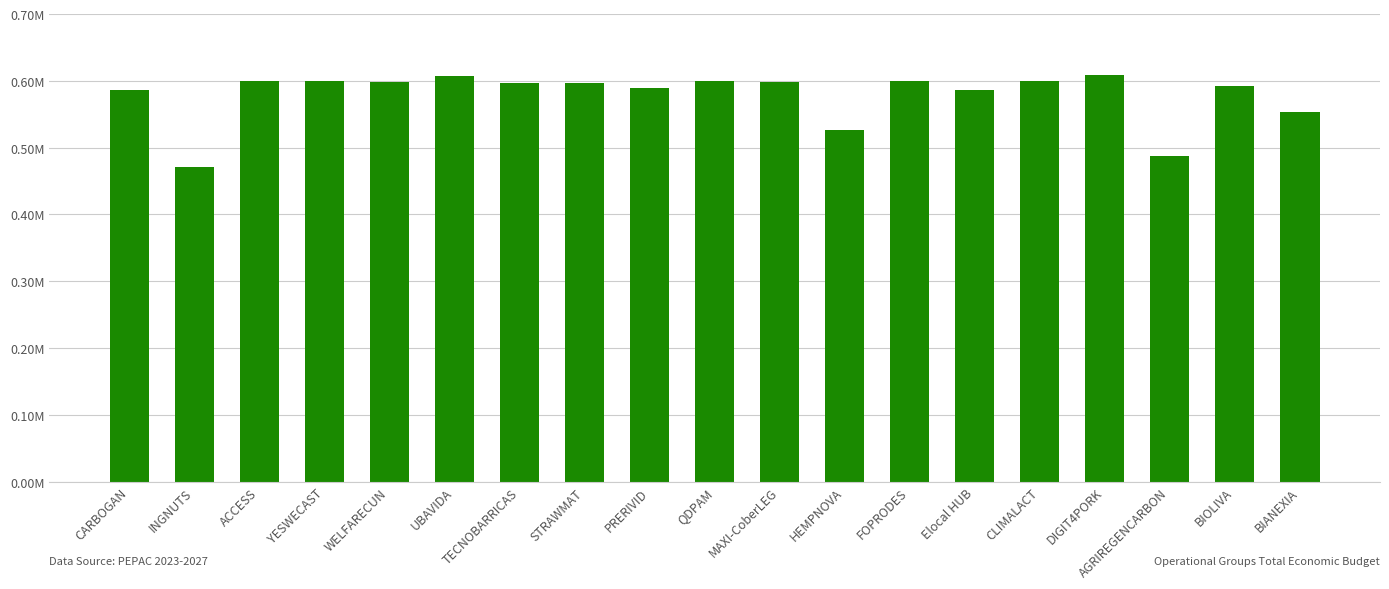

Rank the categories by value from lowest to highest.

INGNUTS, AGRIREGENCARBON, HEMPNOVA, BIANEXIA, CARBOGAN, Elocal HUB, PRERIVID, BIOLIVA, TECNOBARRICAS, STRAWMAT, MAXI-CoberLEG, WELFARECUN, FOPRODES, ACCESS, YESWECAST, QDPAM, CLIMALACT, UBAVIDA, DIGIT4PORK